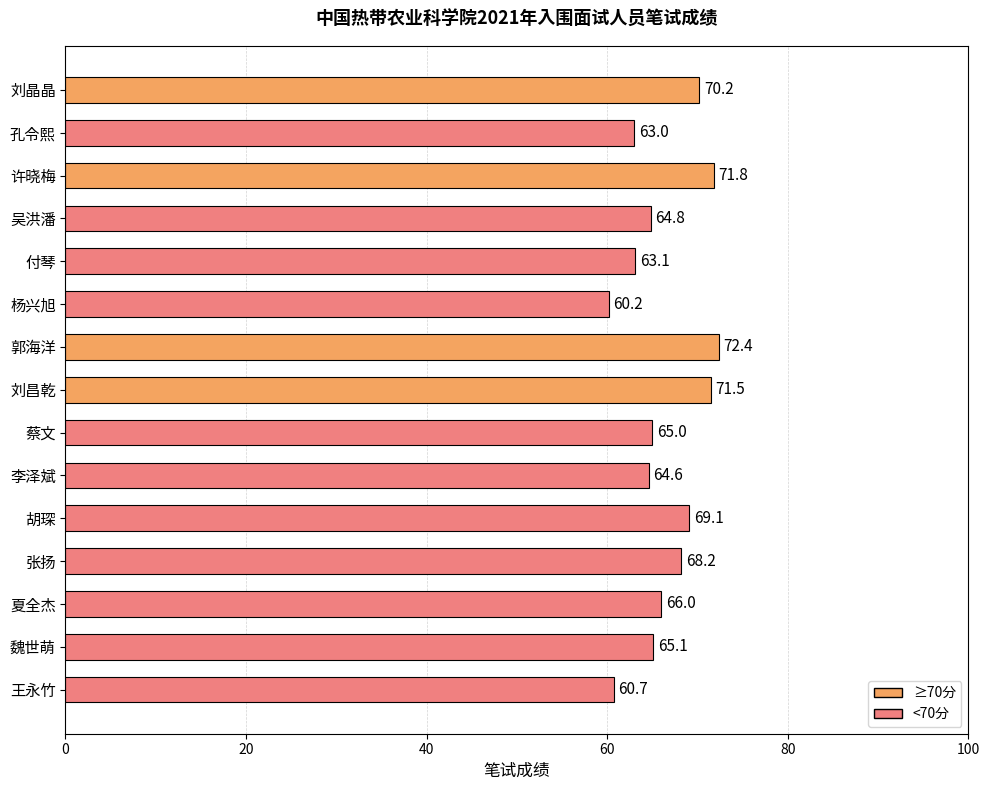

How many distinct data groups are displayed?

1